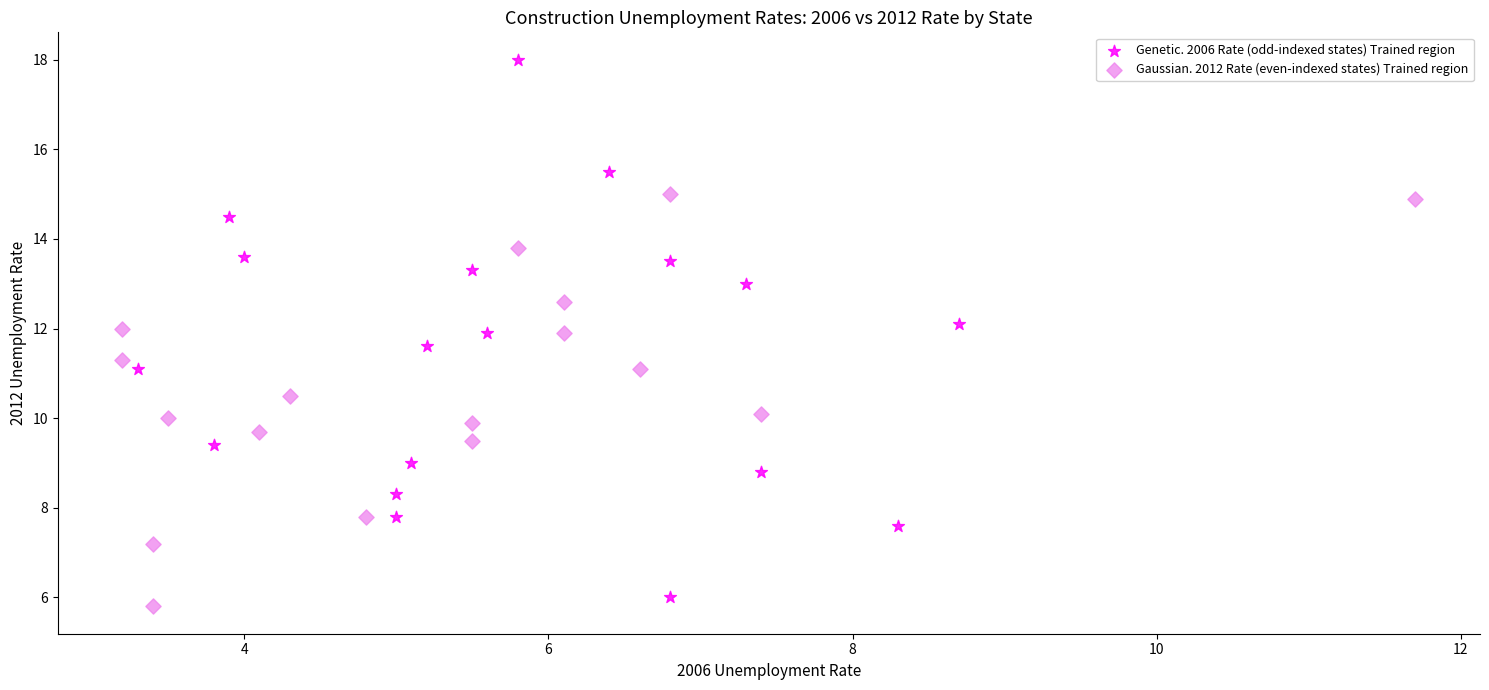

Which series reaches the maximum Y coordinate?

Genetic. 2006 Rate (odd-indexed states) Trained region